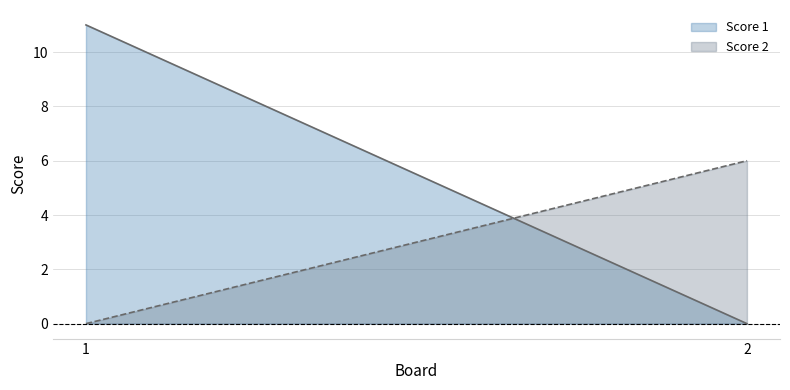

What is the value of the Score 1 point at the 1st from the left?

11